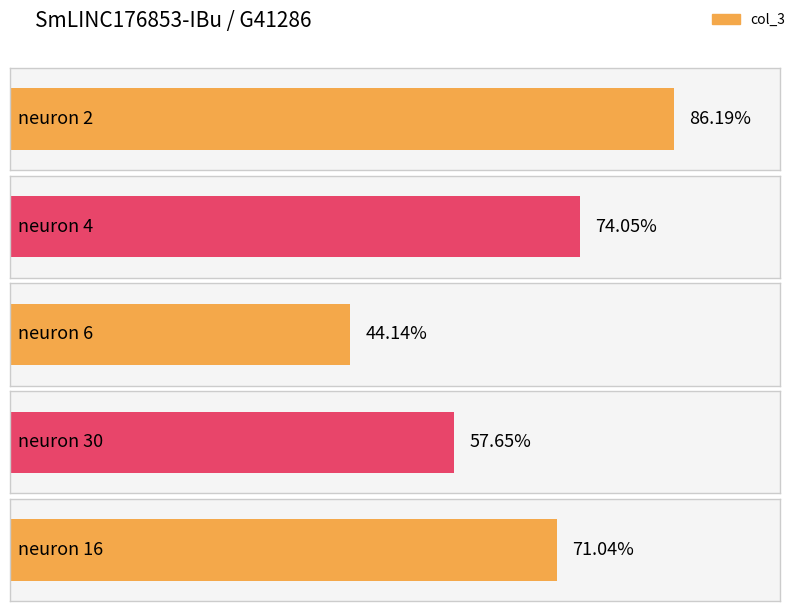

Where is the data nearest to the value 0?

neuron 6